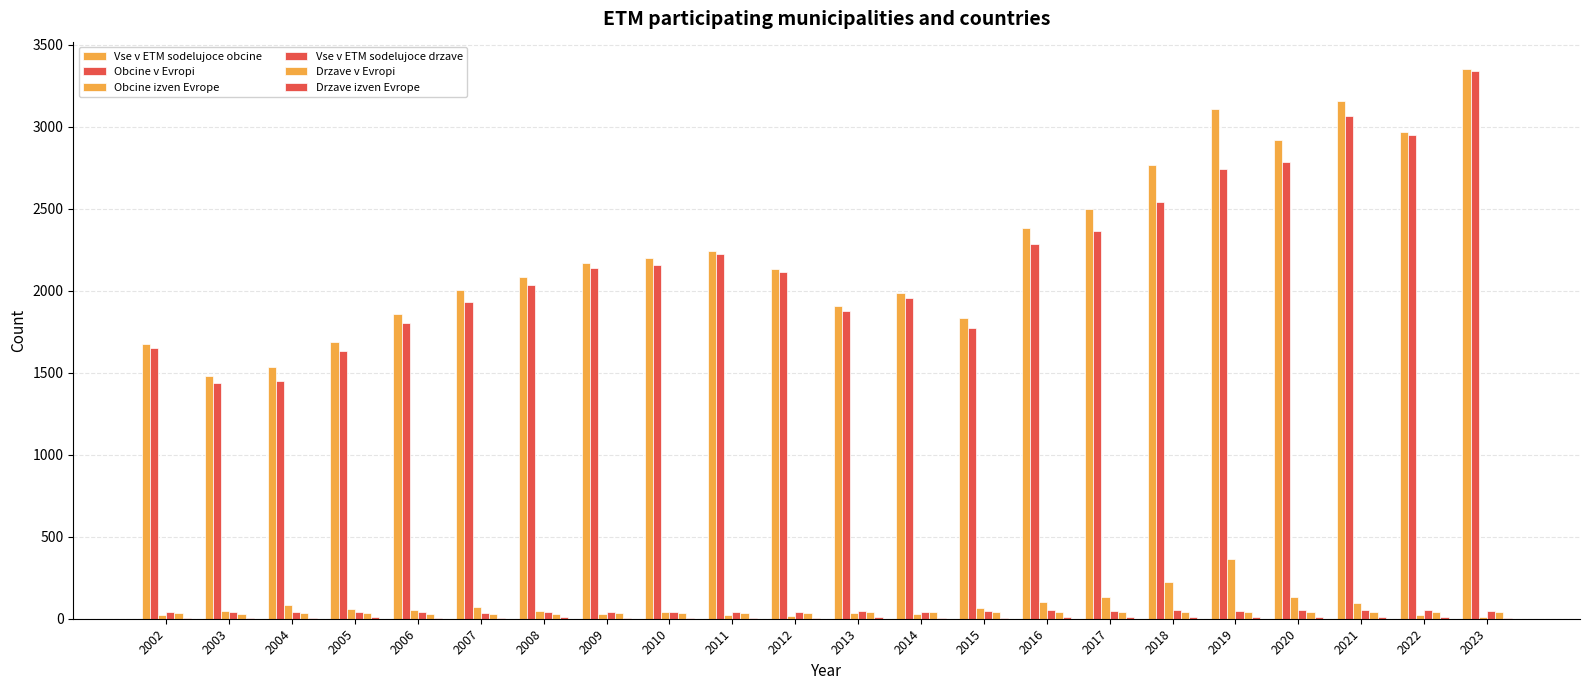

Rank the categories by Vse v ETM sodelujoce drzave value from lowest to highest.

2007, 2003, 2006, 2004, 2008, 2009, 2012, 2005, 2002, 2010, 2011, 2014, 2015, 2023, 2013, 2017, 2019, 2016, 2022, 2020, 2021, 2018